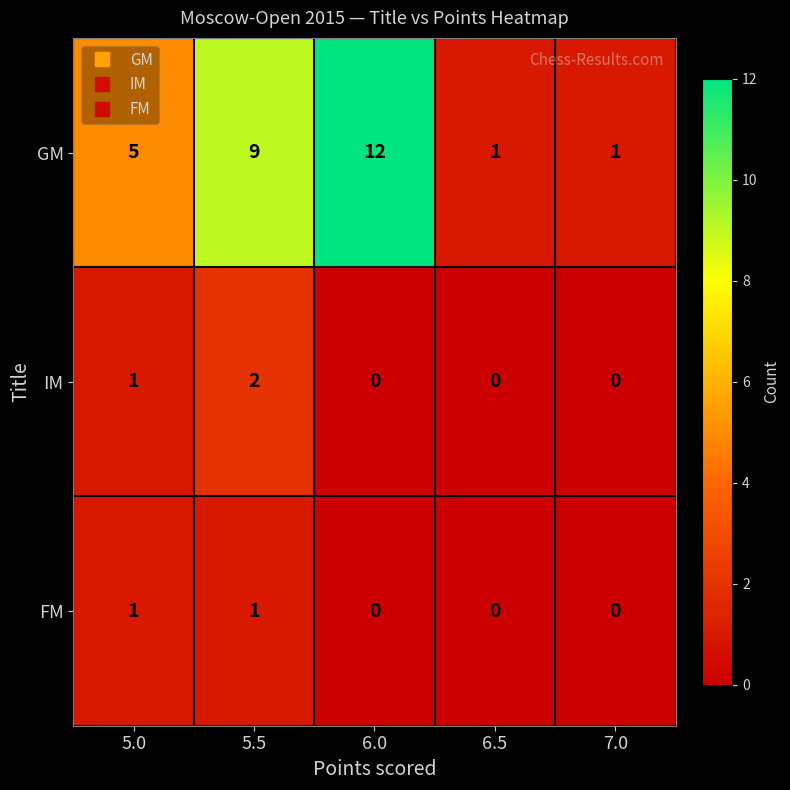

What is the difference between the highest and lowest values at 6.5?

1